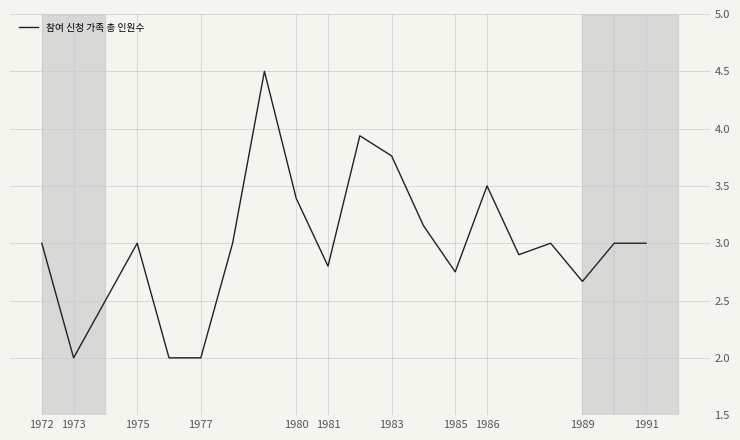

What is the greatest value displayed?

4.5